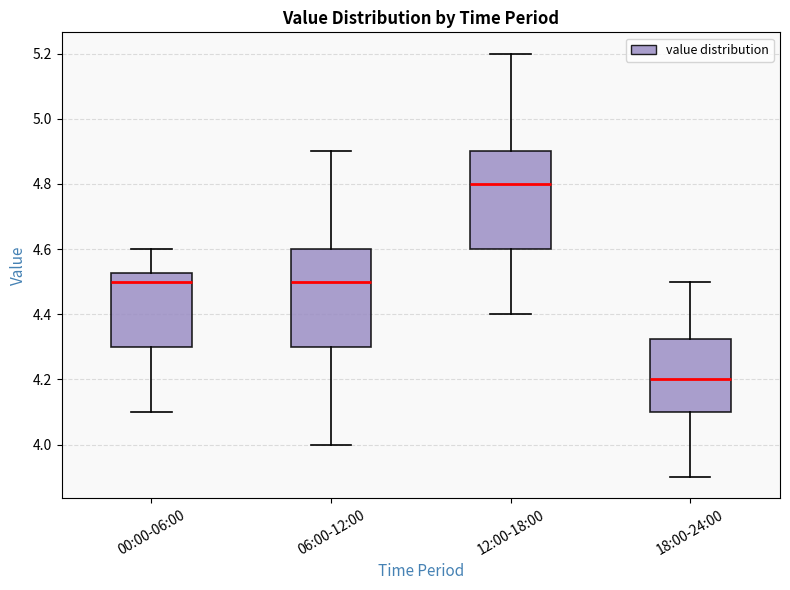

Reading left to right, read every box against the y-axis: the position of its median line, the range the box covers, and the ends of its whiskers. The values are not printed on the chart, so give them approximately, as read against the axis.

00:00-06:00: median 4.50, box 4.30 to 4.52, whiskers 4.10 to 4.60
06:00-12:00: median 4.50, box 4.30 to 4.60, whiskers 4.00 to 4.90
12:00-18:00: median 4.80, box 4.60 to 4.90, whiskers 4.40 to 5.20
18:00-24:00: median 4.20, box 4.10 to 4.32, whiskers 3.90 to 4.50